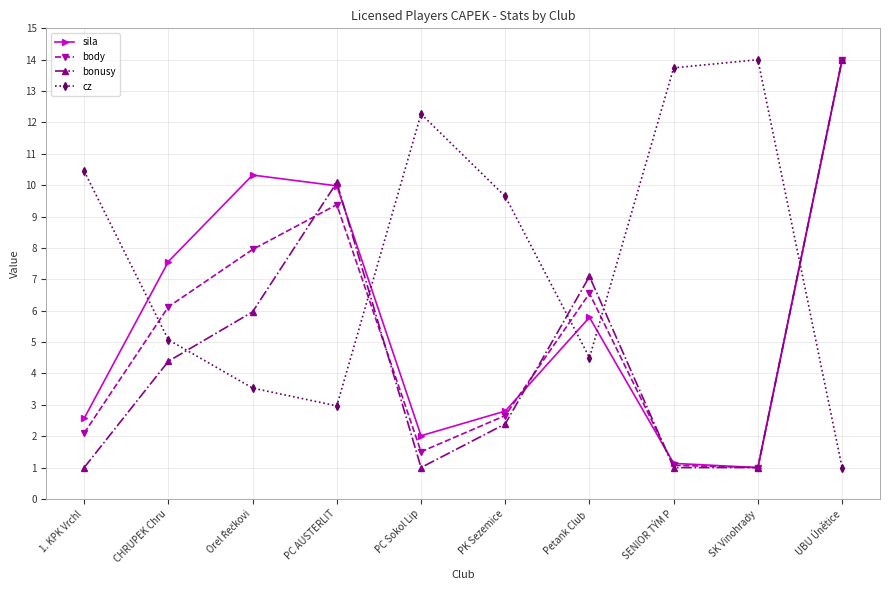

List the series in order of their overall mean, highest first.

cz, sila, body, bonusy